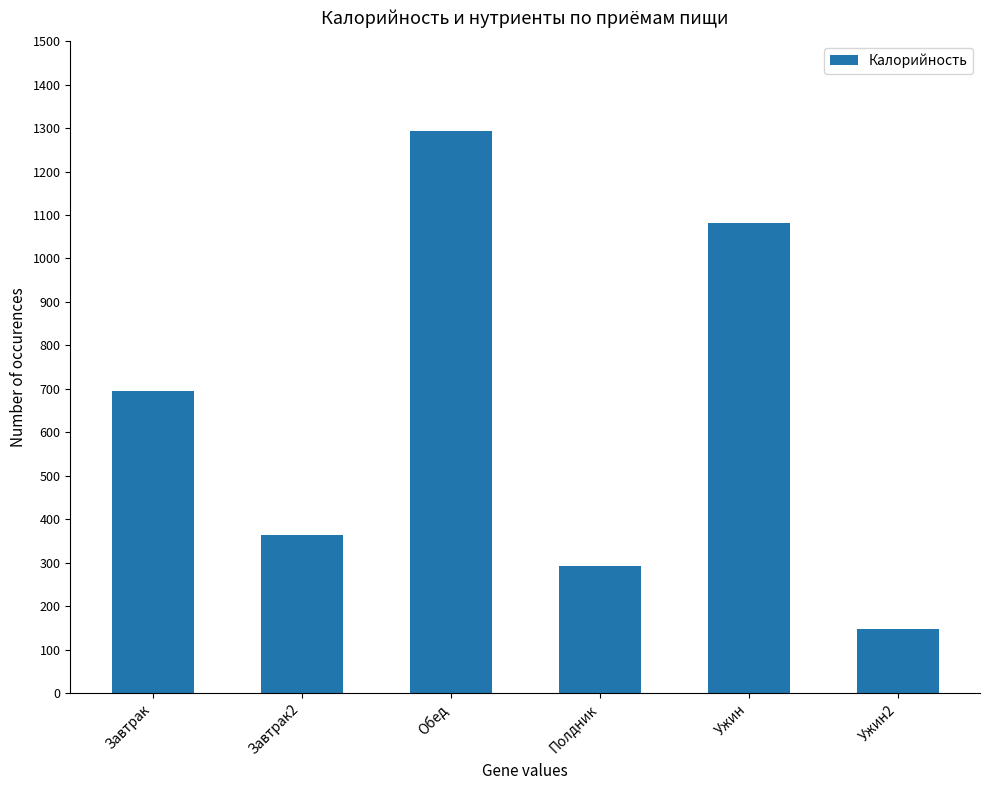

How many distinct data groups are displayed?

1